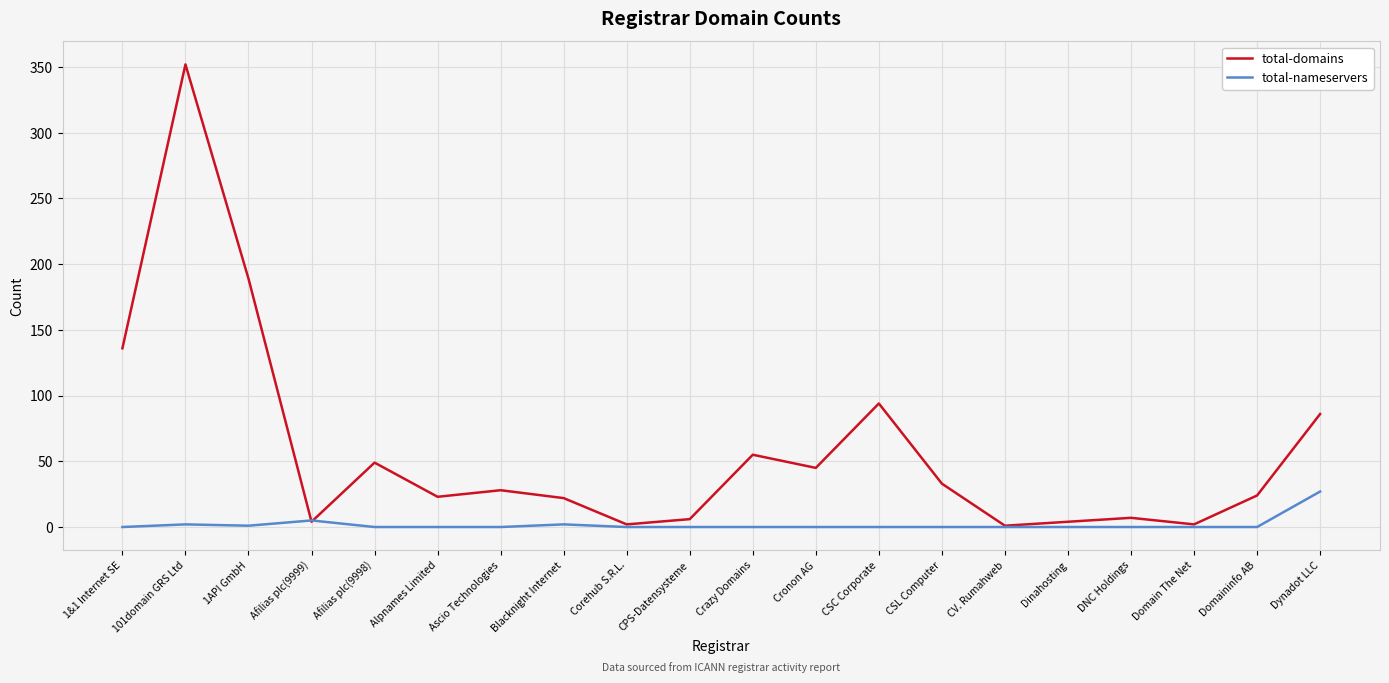

Count the number of categories in the chart.

20